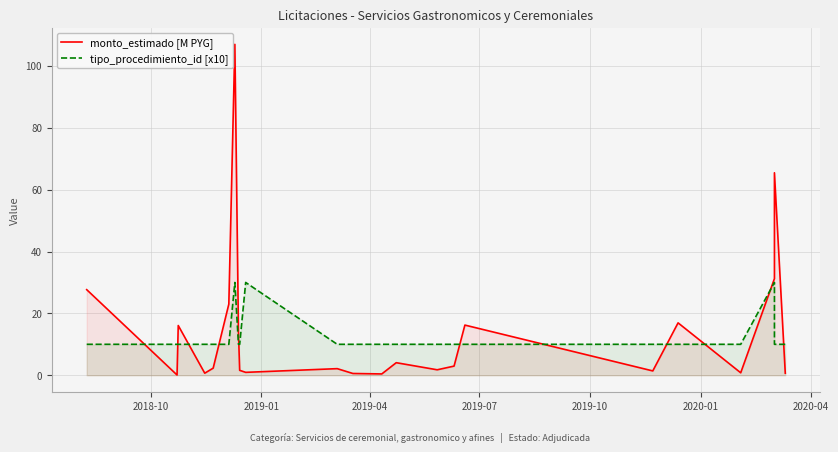

At which label does tipo_procedimiento_id [x10] reach its minimum?

2018-10